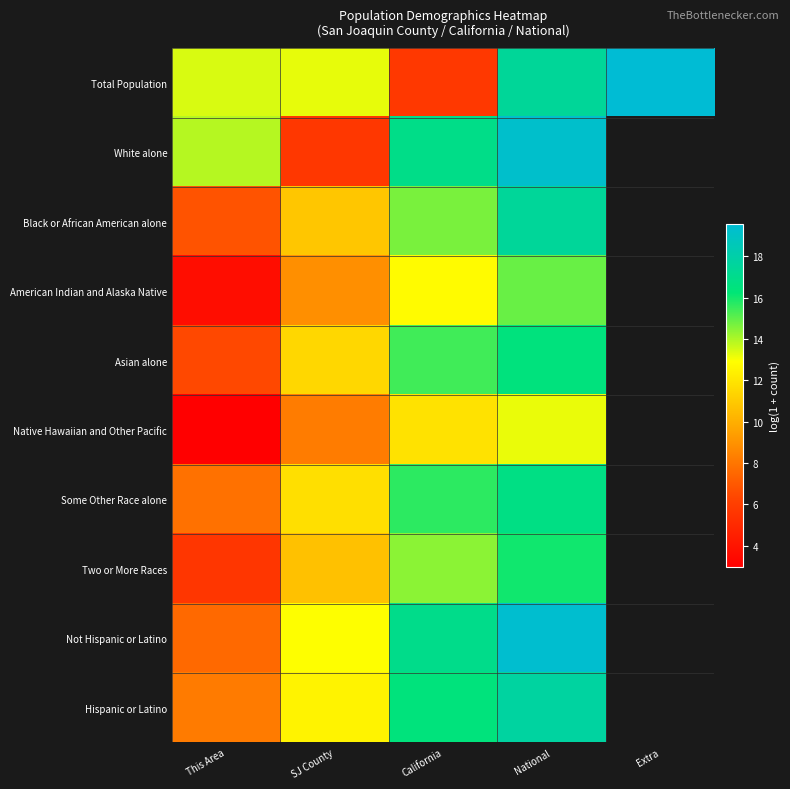

Between California and Extra, which series saw the biggest shift?

Total Population